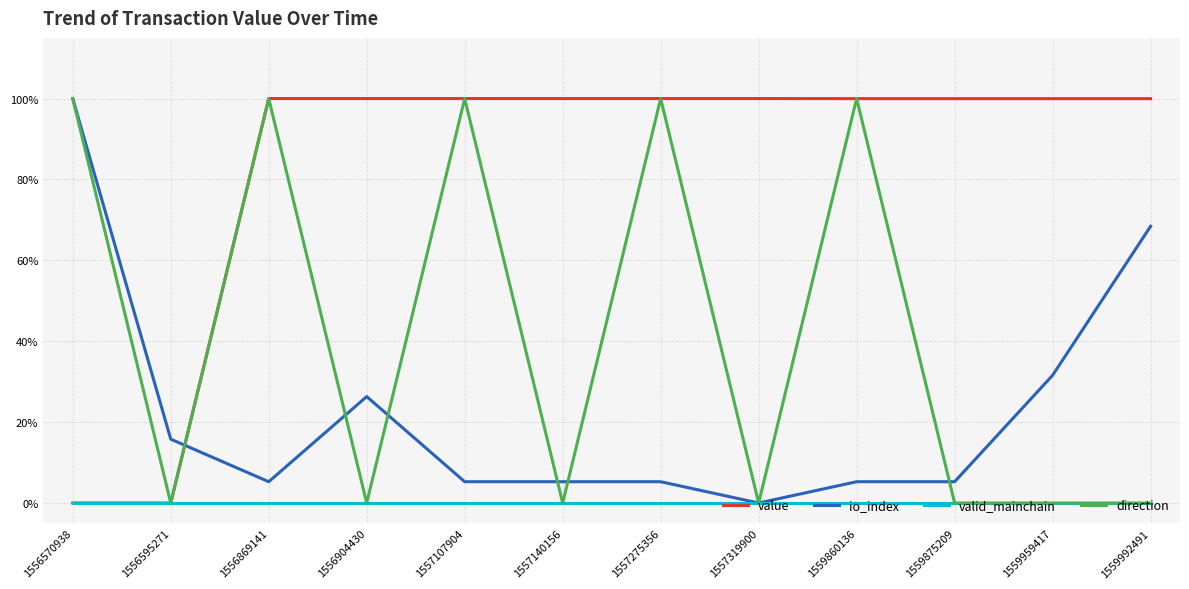

What are all the series names shown in the legend?

value, io_index, valid_mainchain, direction